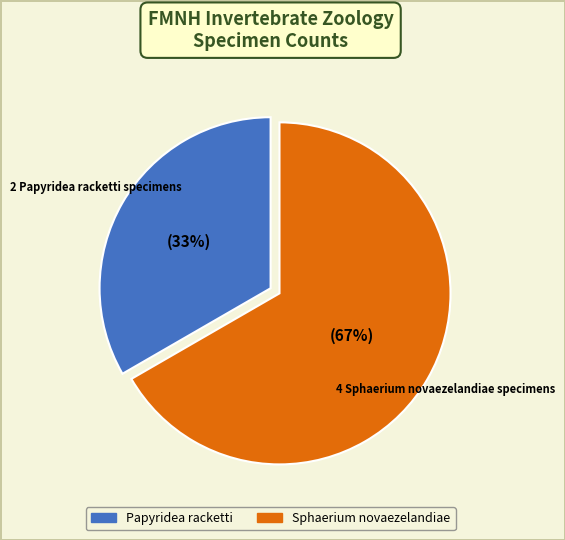

How many slices are in this pie chart?

2